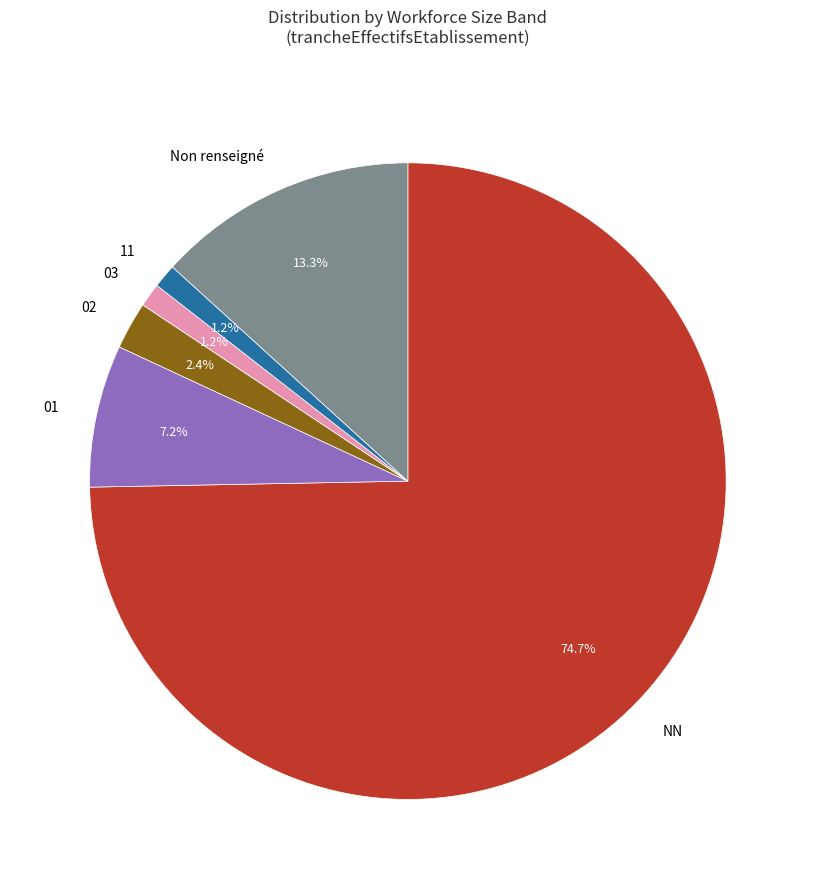

What percentage is NOT represented by 02?

97.6%